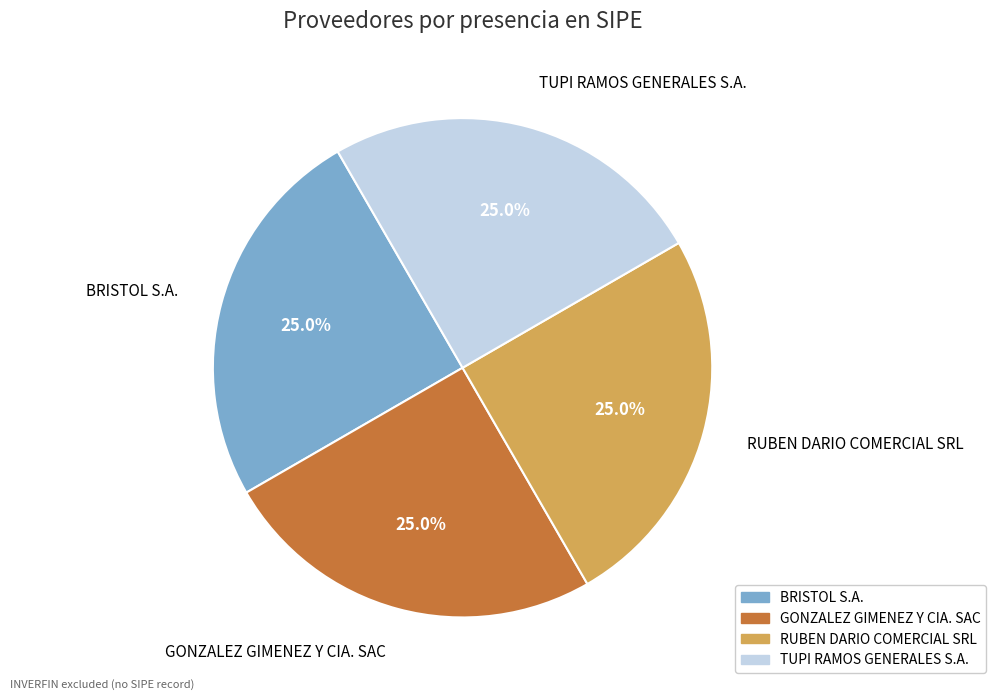

True or false: RUBEN DARIO COMERCIAL SRL accounts for 25% of the total.

True